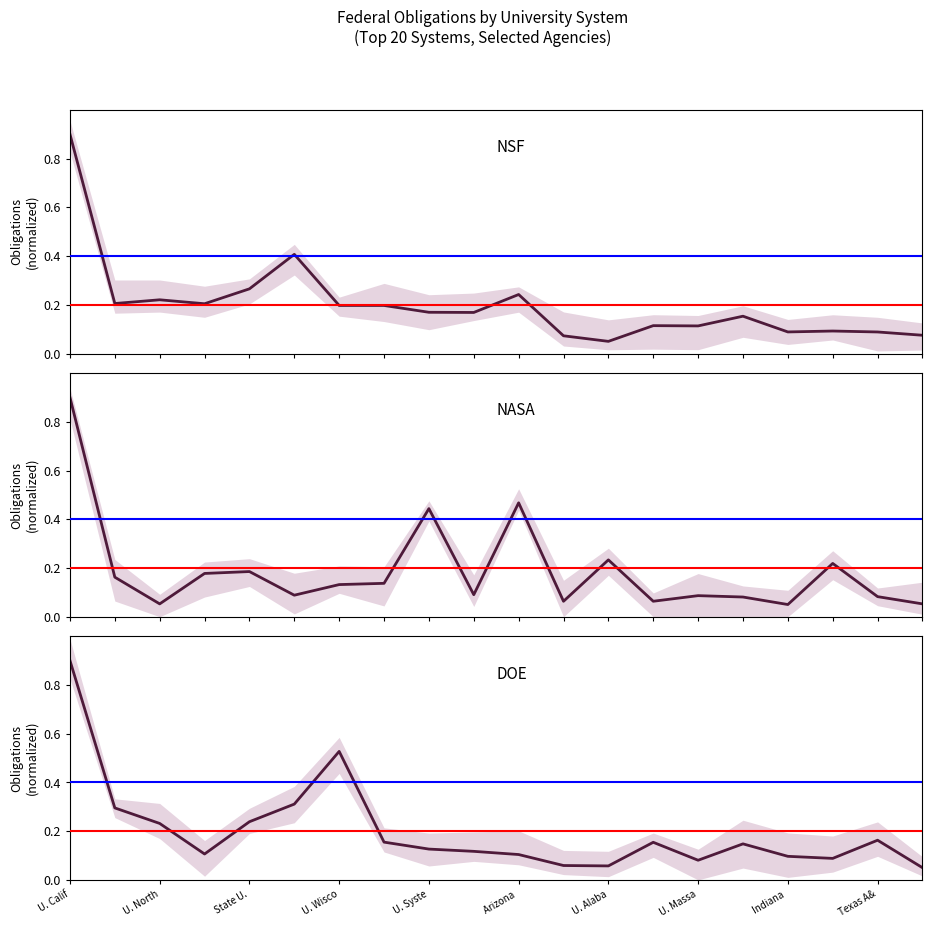

List the series in order of their peak value, lowest first.

NSF, NASA, DOE